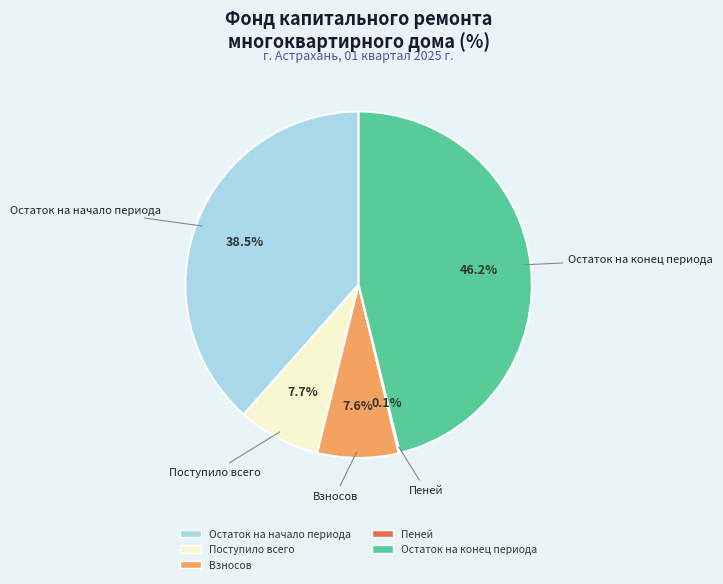

To the nearest percent, what is the difference between the Остаток на начало периода and Поступило всего slice percentages?

31%